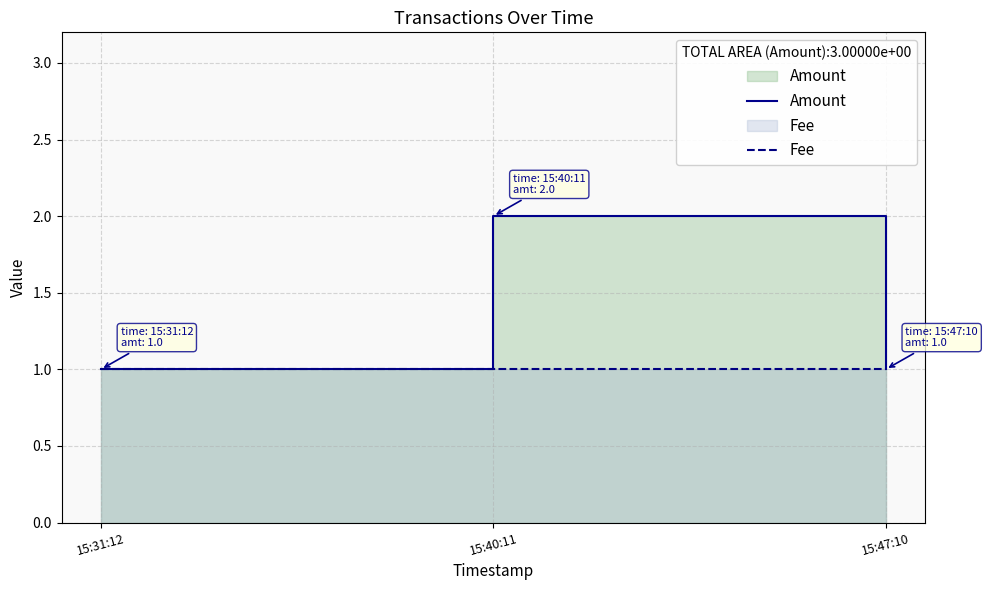

What is the sum of all Amount values?

4